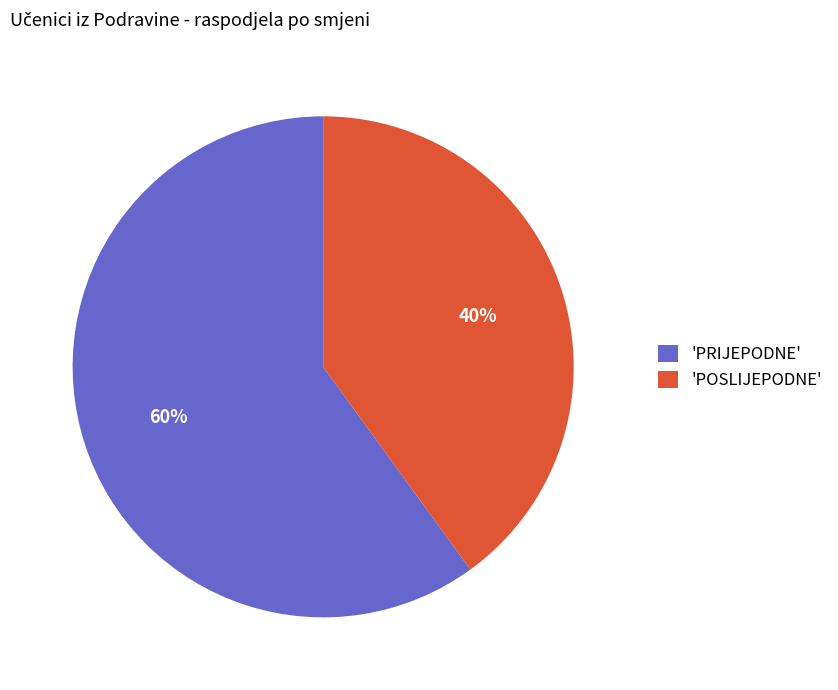

Rank the categories by value from lowest to highest.

'POSLIJEPODNE', 'PRIJEPODNE'